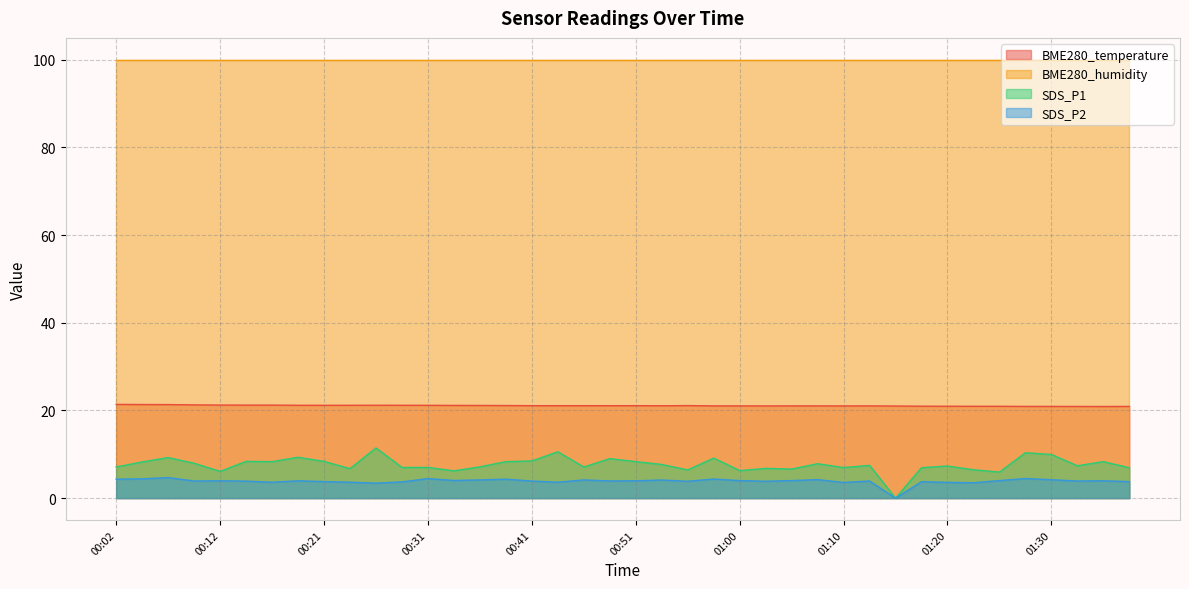

What is the maximum value shown in the chart?

100.0